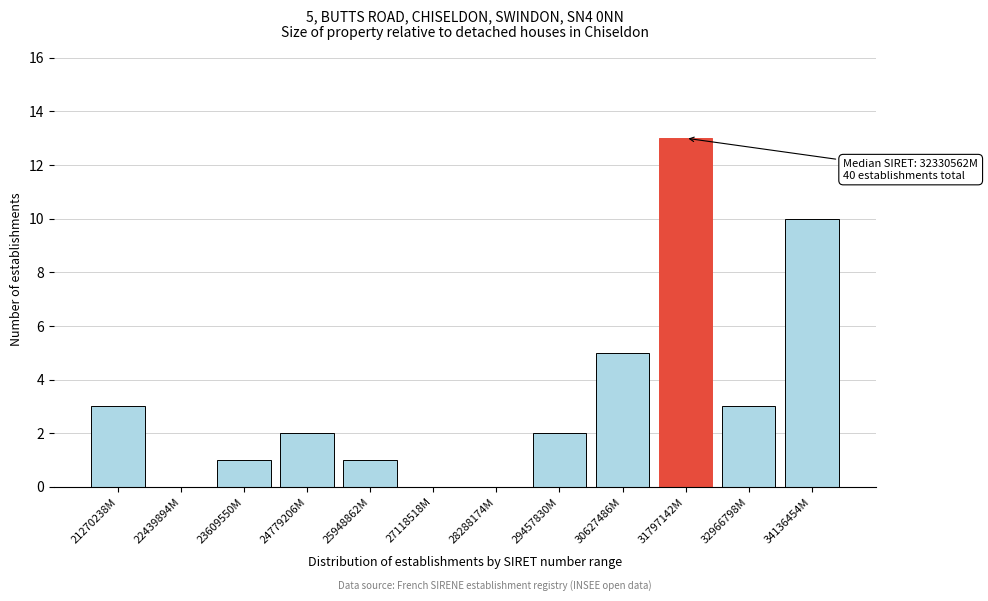

Reading right to left, what are all the values shown in this chart?

34136454M=10	32966798M=3	31797142M=13	30627486M=5	29457830M=2	28288174M=0	27118518M=0	25948862M=1	24779206M=2	23609550M=1	22439894M=0	21270238M=3